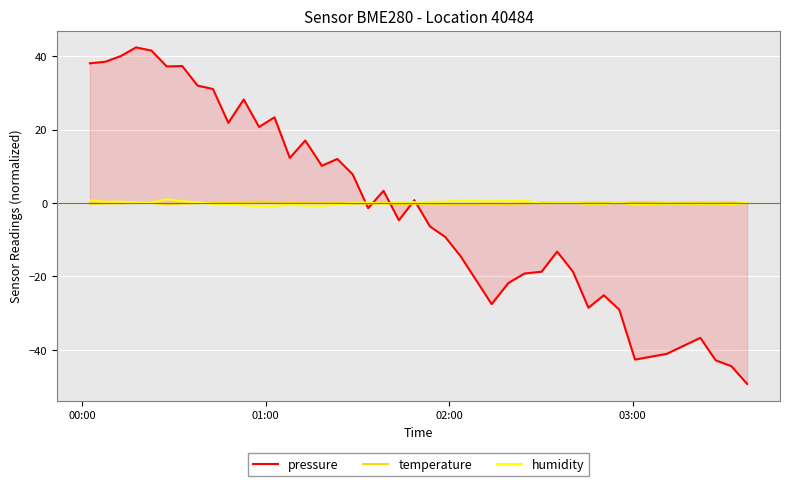

What is the minimum value shown in the chart?

-49.3